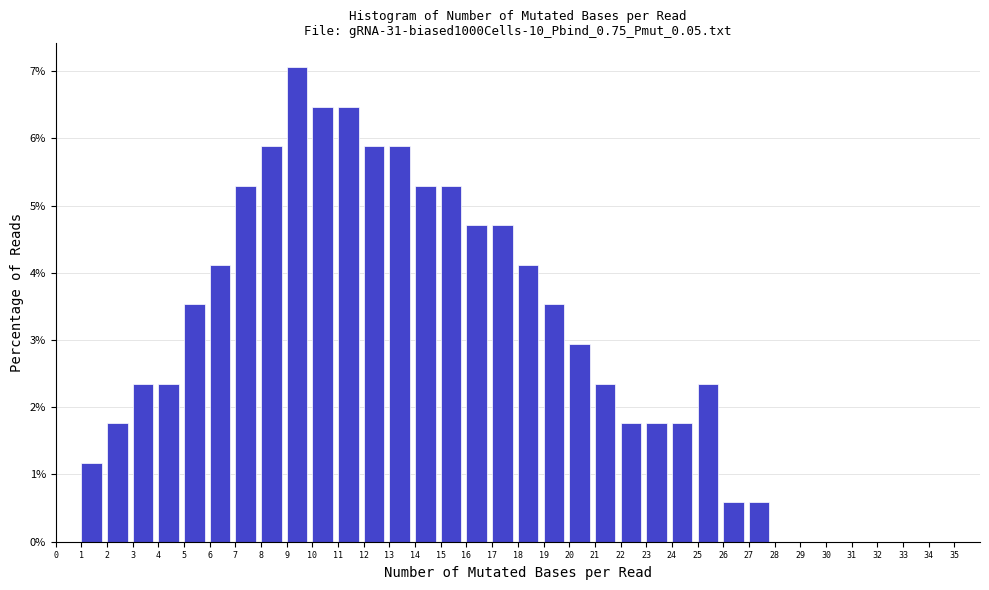

Reading left to right, list every bar in this chart as the range it spans on the x-axis followed by its height. The values are not printed on the chart, so give them approximately, as read against the axis.

0 to 1: 0
1 to 2: 1.2
2 to 3: 1.8
3 to 4: 2.4
4 to 5: 2.4
5 to 6: 3.5
6 to 7: 4.1
7 to 8: 5.3
8 to 9: 5.9
9 to 10: 7.1
10 to 11: 6.5
11 to 12: 6.5
12 to 13: 5.9
13 to 14: 5.9
14 to 15: 5.3
15 to 16: 5.3
16 to 17: 4.7
17 to 18: 4.7
18 to 19: 4.1
19 to 20: 3.5
20 to 21: 2.9
21 to 22: 2.4
22 to 23: 1.8
23 to 24: 1.8
24 to 25: 1.8
25 to 26: 2.4
26 to 27: 0.6
27 to 28: 0.6
28 to 29: 0
29 to 30: 0
30 to 31: 0
31 to 32: 0
32 to 33: 0
33 to 34: 0
34 to 35: 0
35 to 36: 0